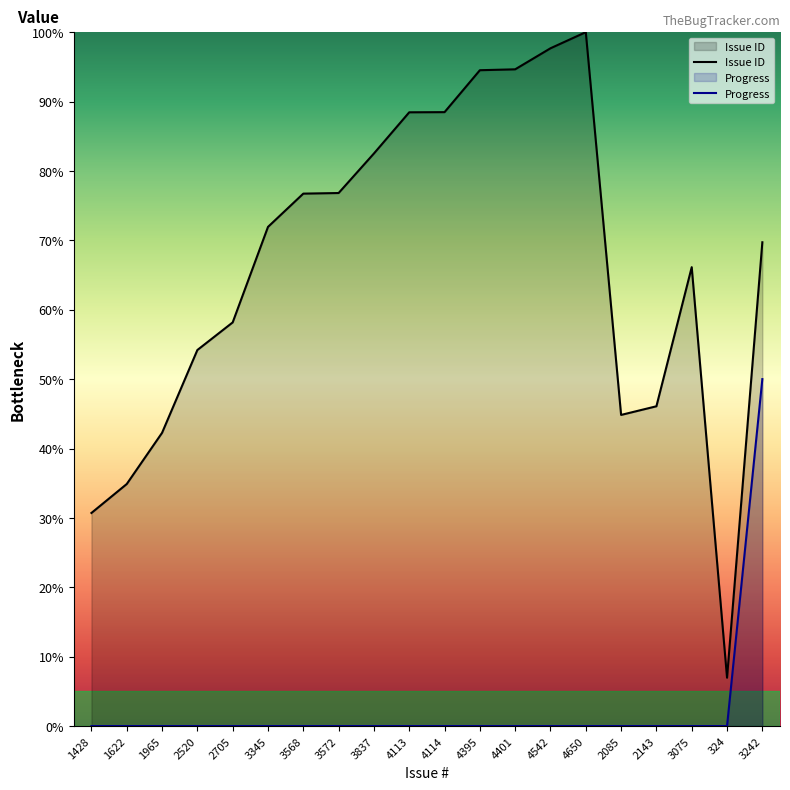

True or false: Progress and Issue ID intersect in this chart.

False